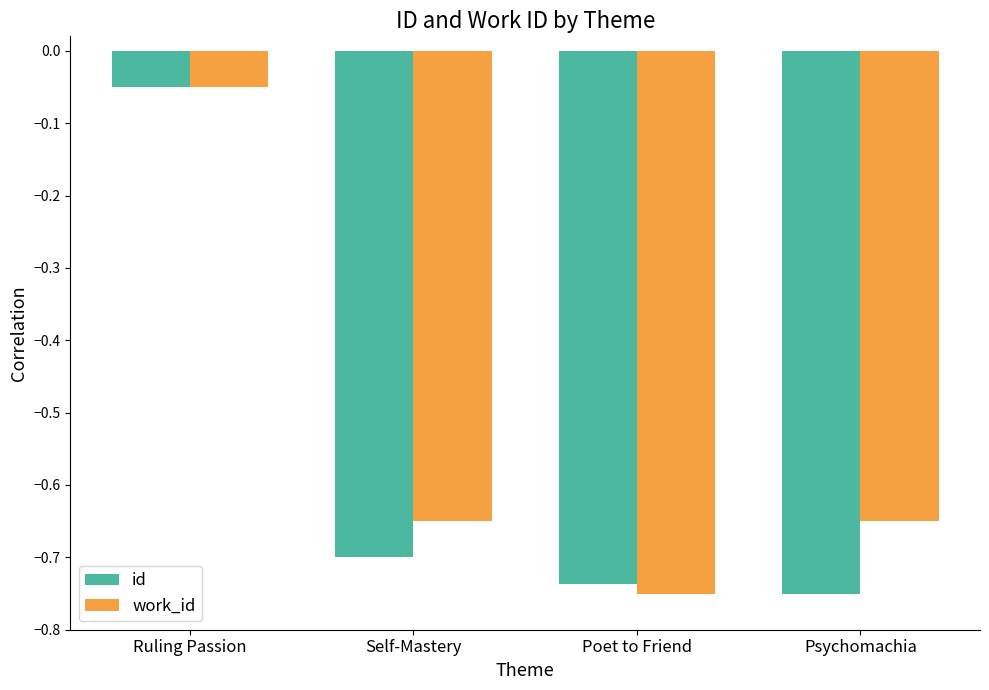

What are all the series names shown in the legend?

id, work_id